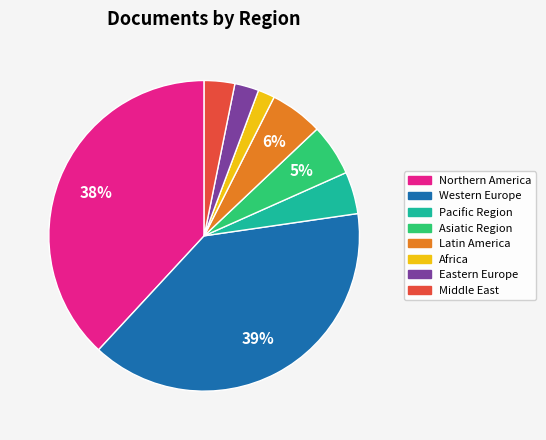

Is there any slice that represents more than half of the pie?

No